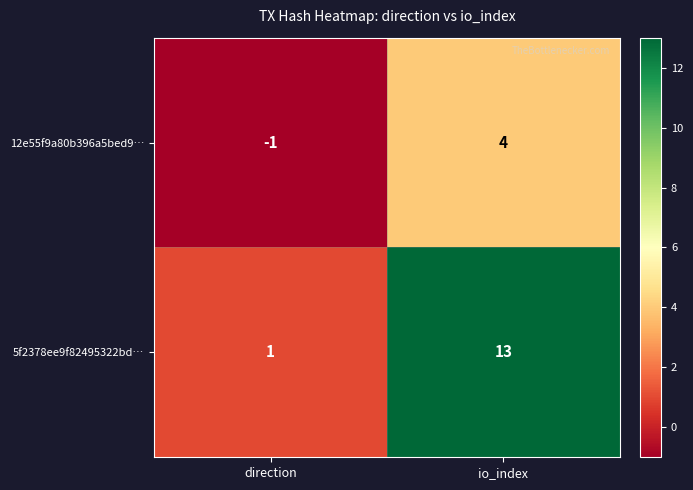

Reading left to right, extract all data points from this chart.

12e55f9a80b396a5bed9…: -1	4
5f2378ee9f82495322bd…: 1	13